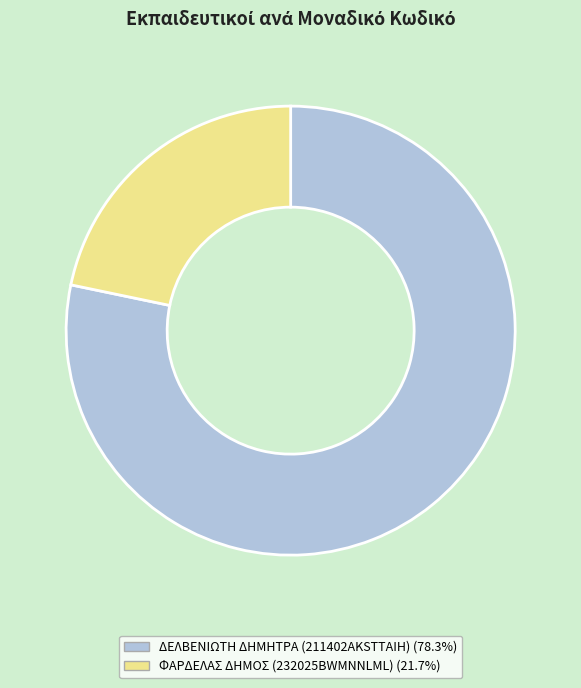

Combined, do ΦΑΡΔΕΛΑΣ ΔΗΜΟΣ (232025BWMNNLML) and ΔΕΛΒΕΝΙΩΤΗ ΔΗΜΗΤΡΑ (211402AKSTTAIH) account for over 50%?

Yes